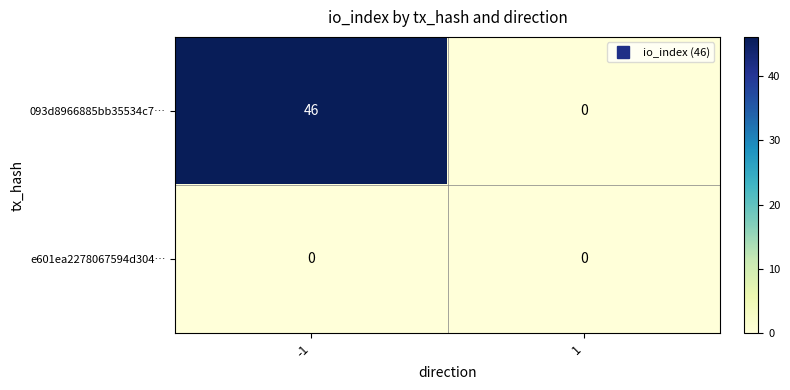

What is the approximate value of 093d8966885bb35534c7… at -1?

46